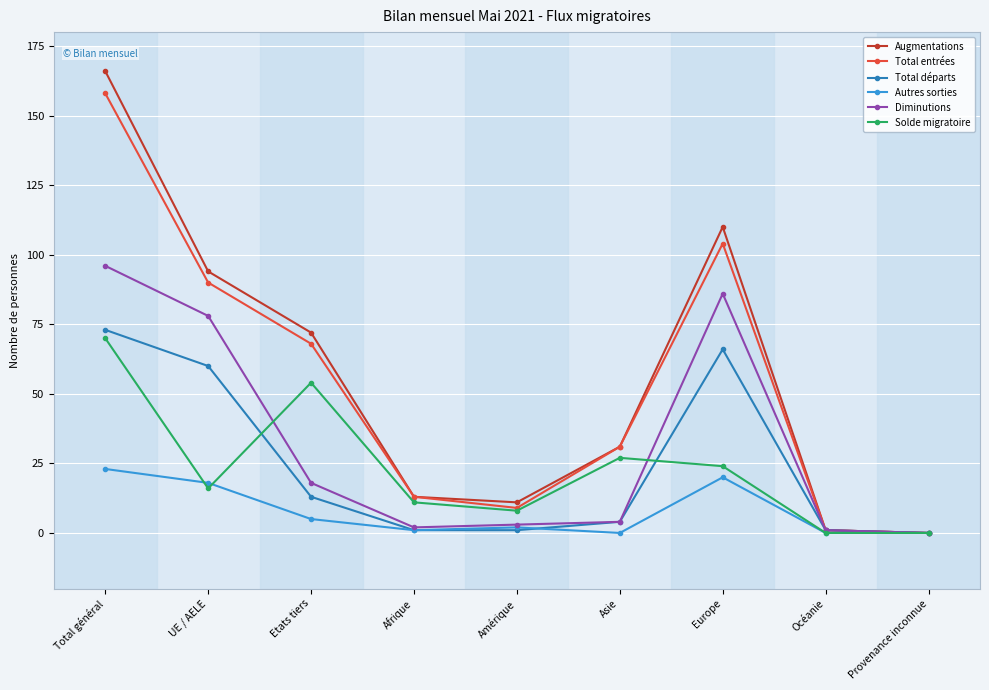

What is the label of the 2nd point from the right?

Océanie